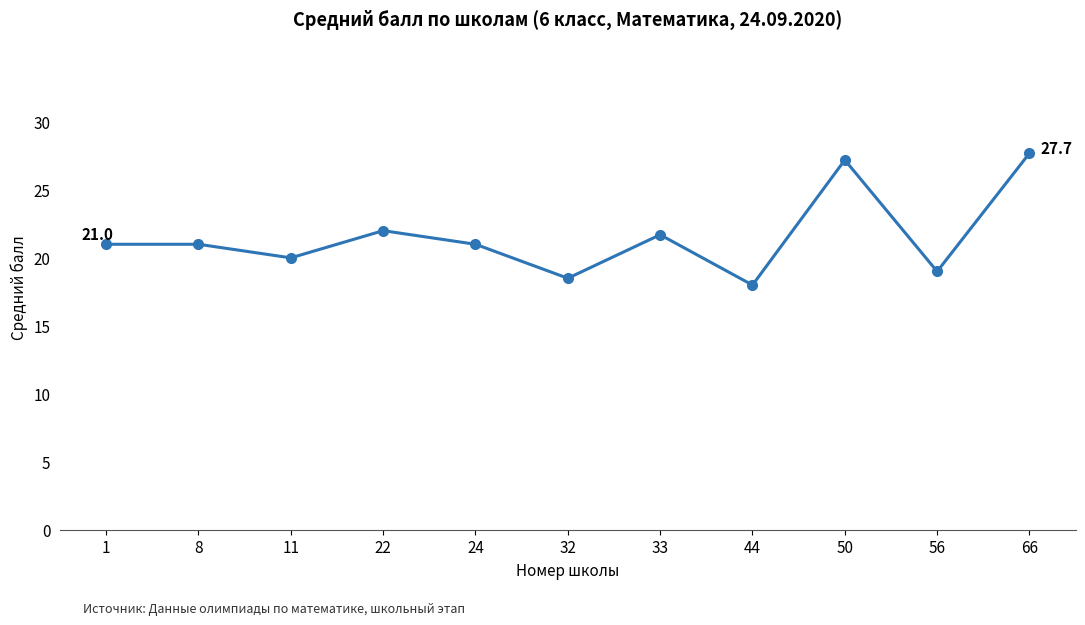

What is the difference between the values at 24 and 66?

6.7